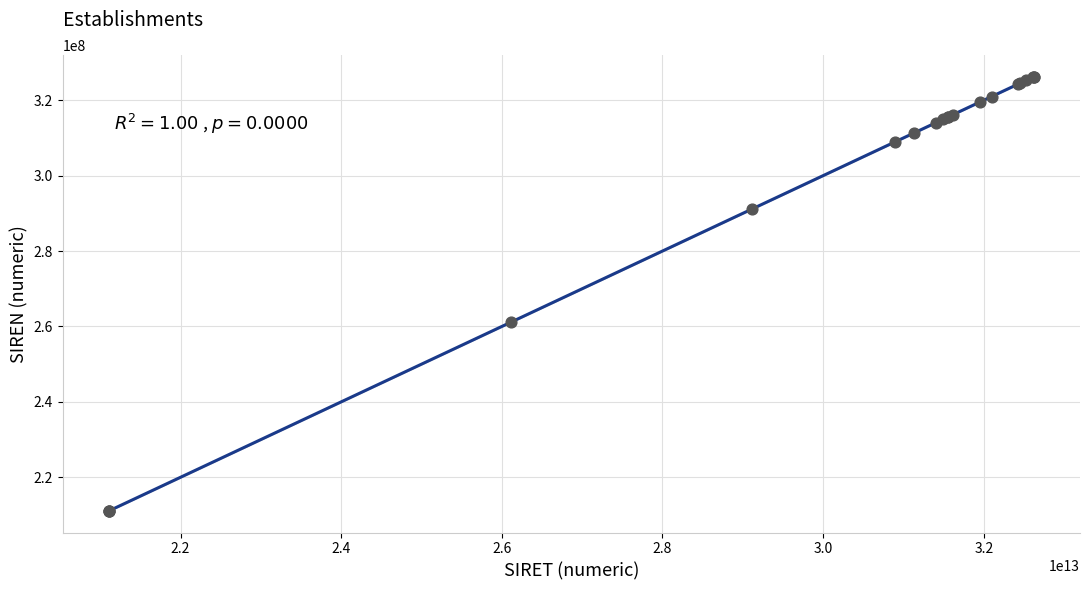

What Y value in the scatter plot is closest to 268664520?

261102677